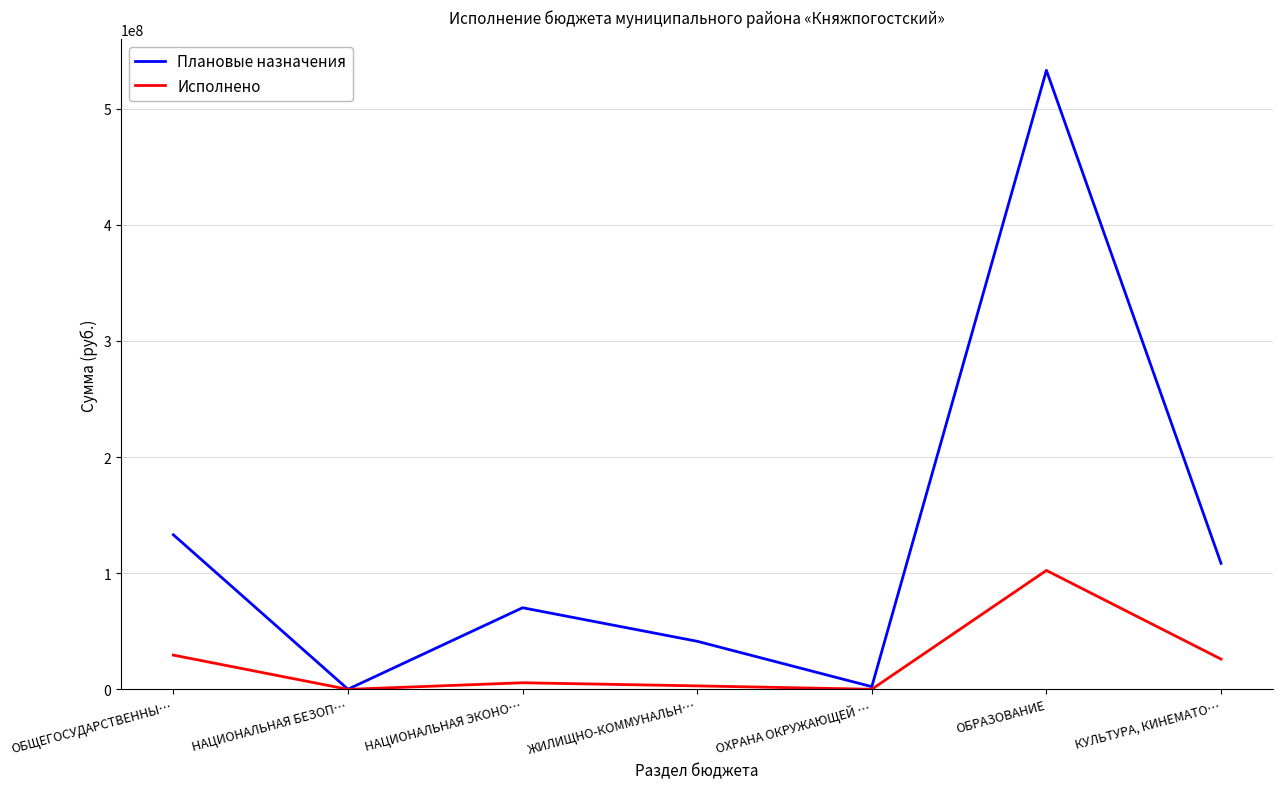

What is the difference between the maximum and minimum values in the Плановые назначения series?

532926502.2